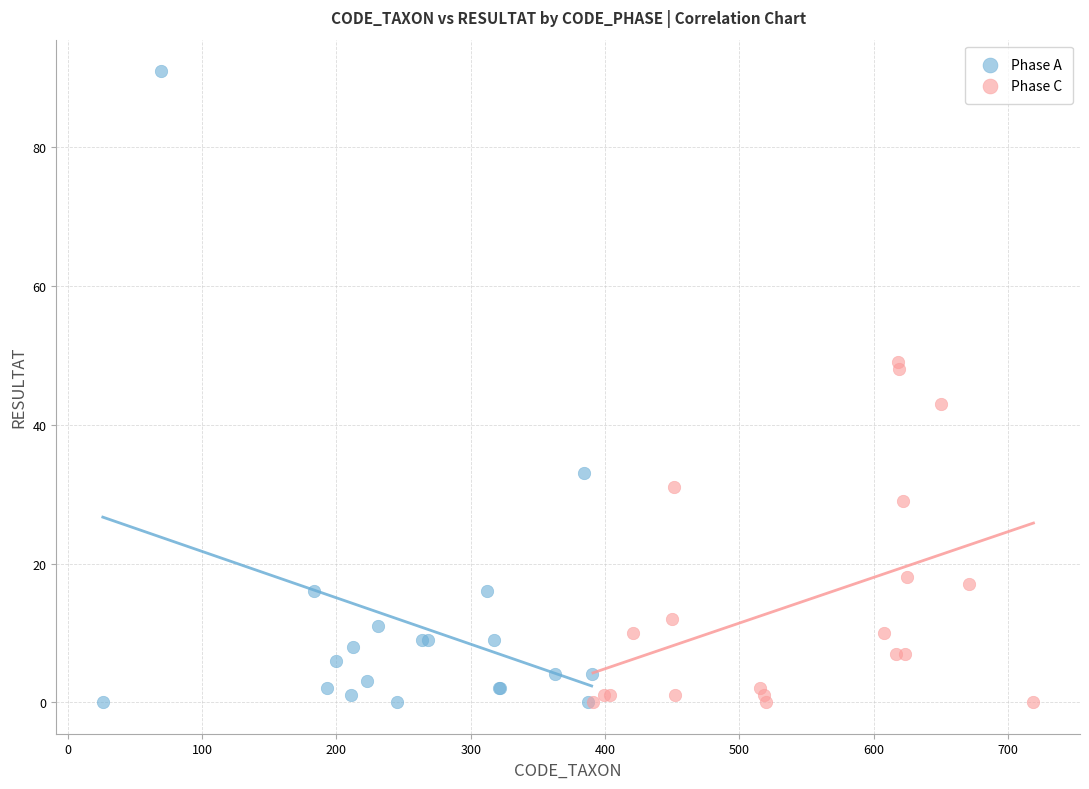

Which series has the largest Y range (max minus min)?

Phase A